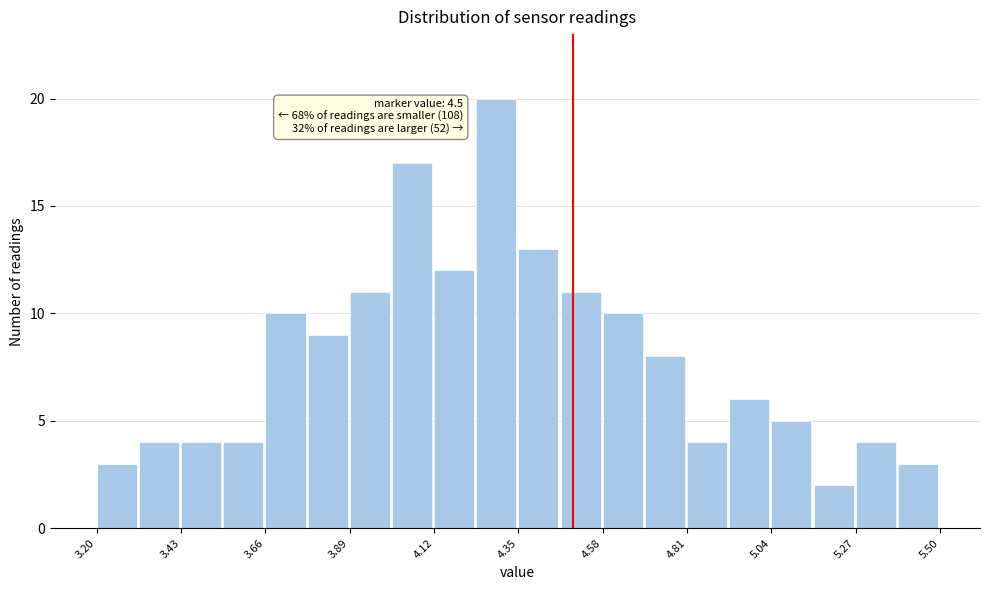

Around what value on the x-axis is the tallest bar? Give the approximate position of its centre, as read against the axis.

4.30